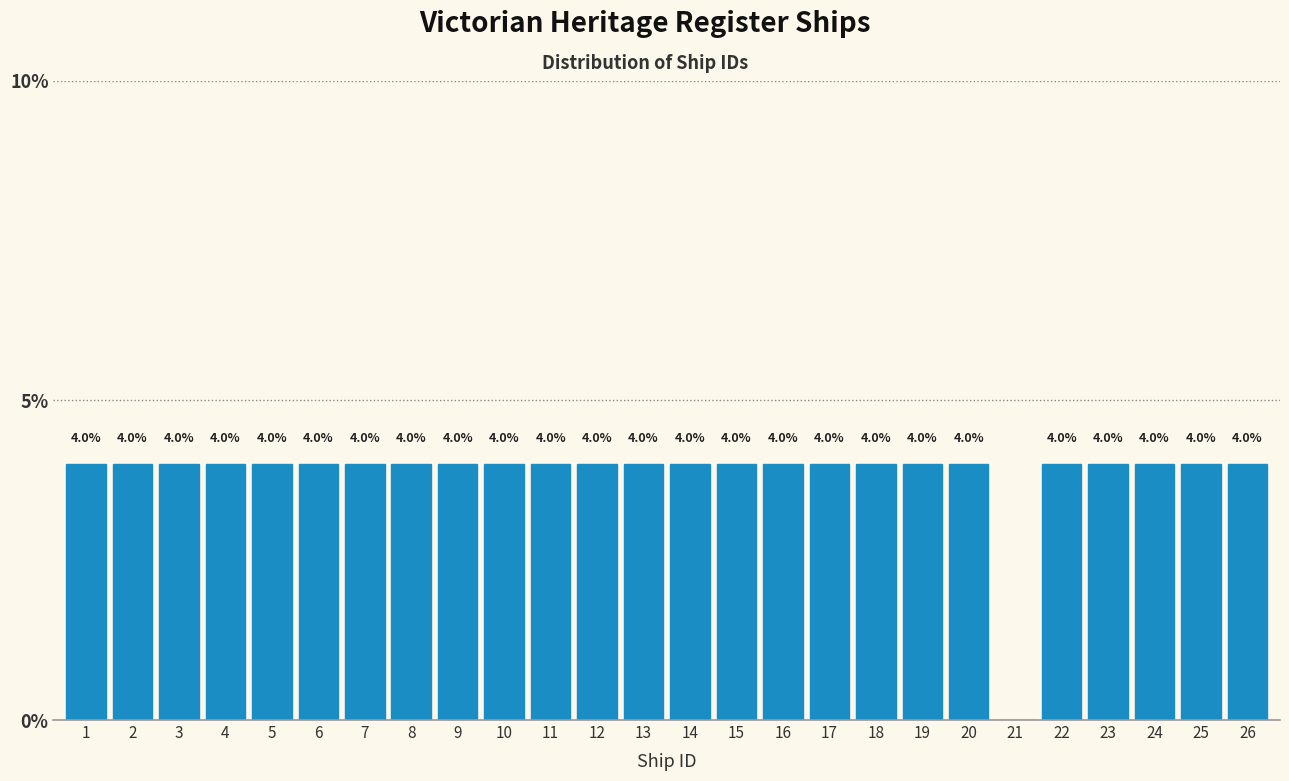

Reading left to right, transcribe all the data shown in this chart.

1=4	2=4	3=4	4=4	5=4	6=4	7=4	8=4	9=4	10=4	11=4	12=4	13=4	14=4	15=4	16=4	17=4	18=4	19=4	20=4	21=0	22=4	23=4	24=4	25=4	26=4